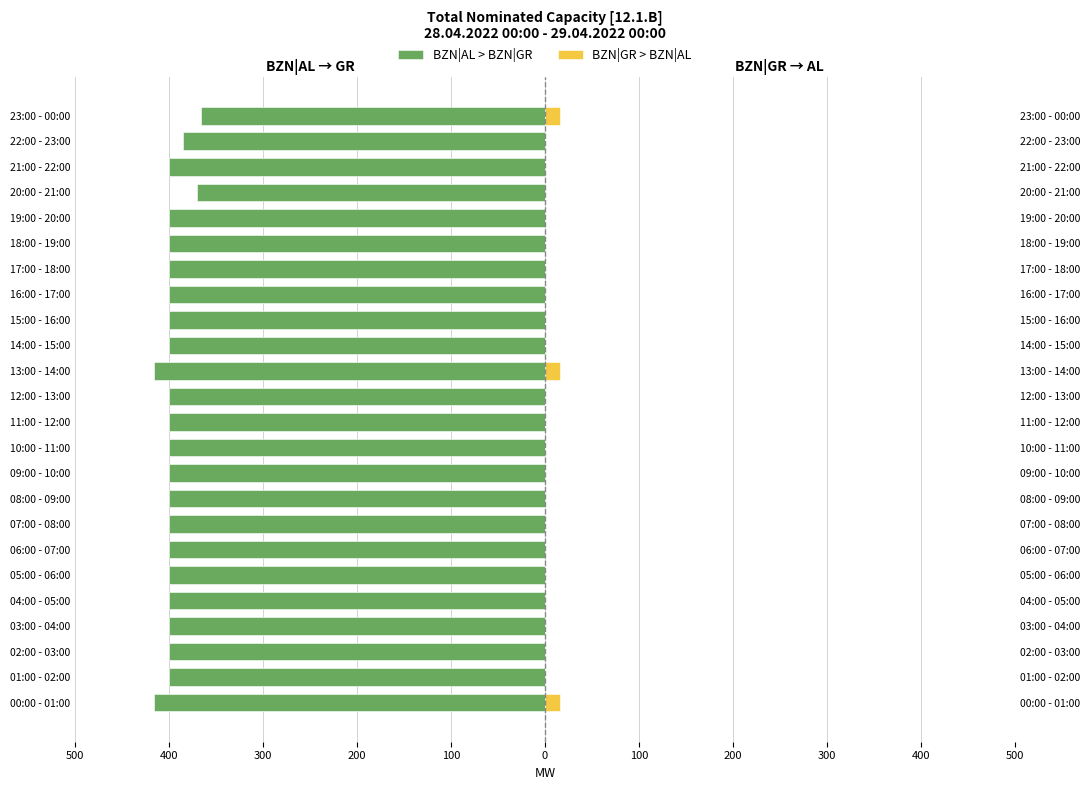

How many groups of bars are there?

24